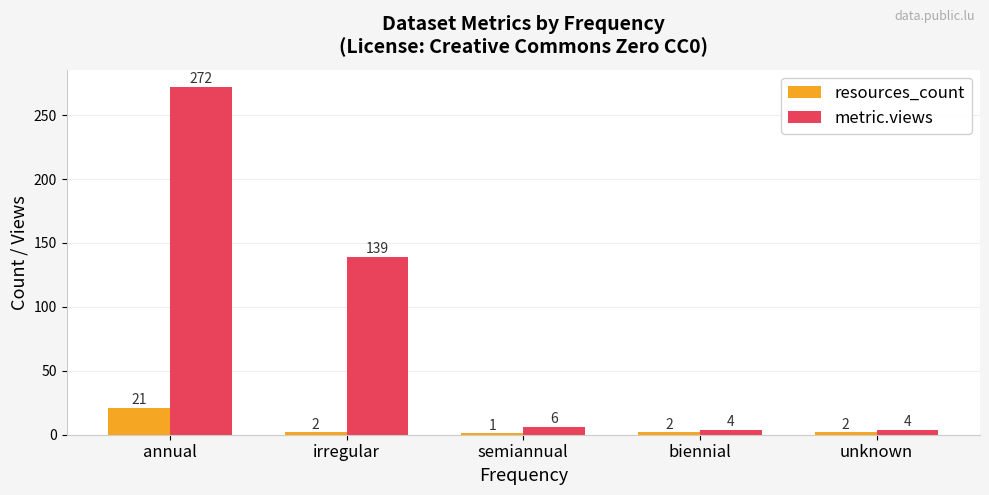

What is the difference between the metric.views values at annual and unknown?

268